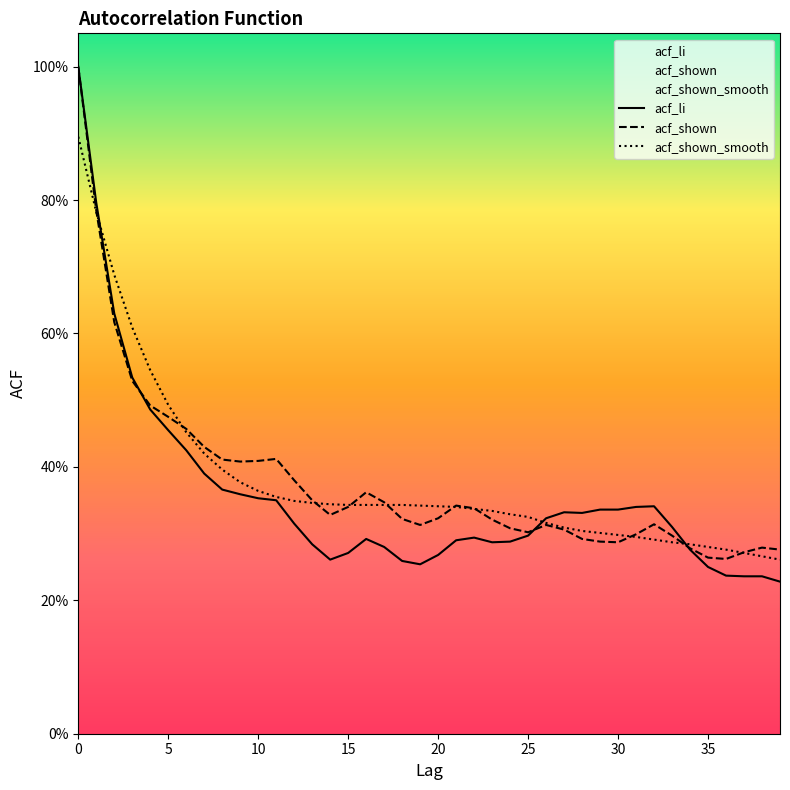

True or false: acf_li has a value of 0.3 at 15.

True